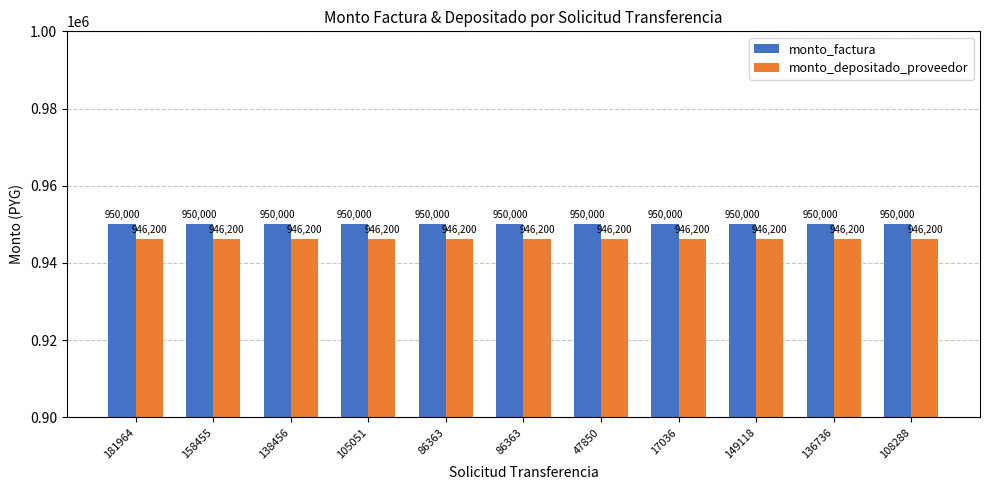

How many categories are shown in the chart?

11